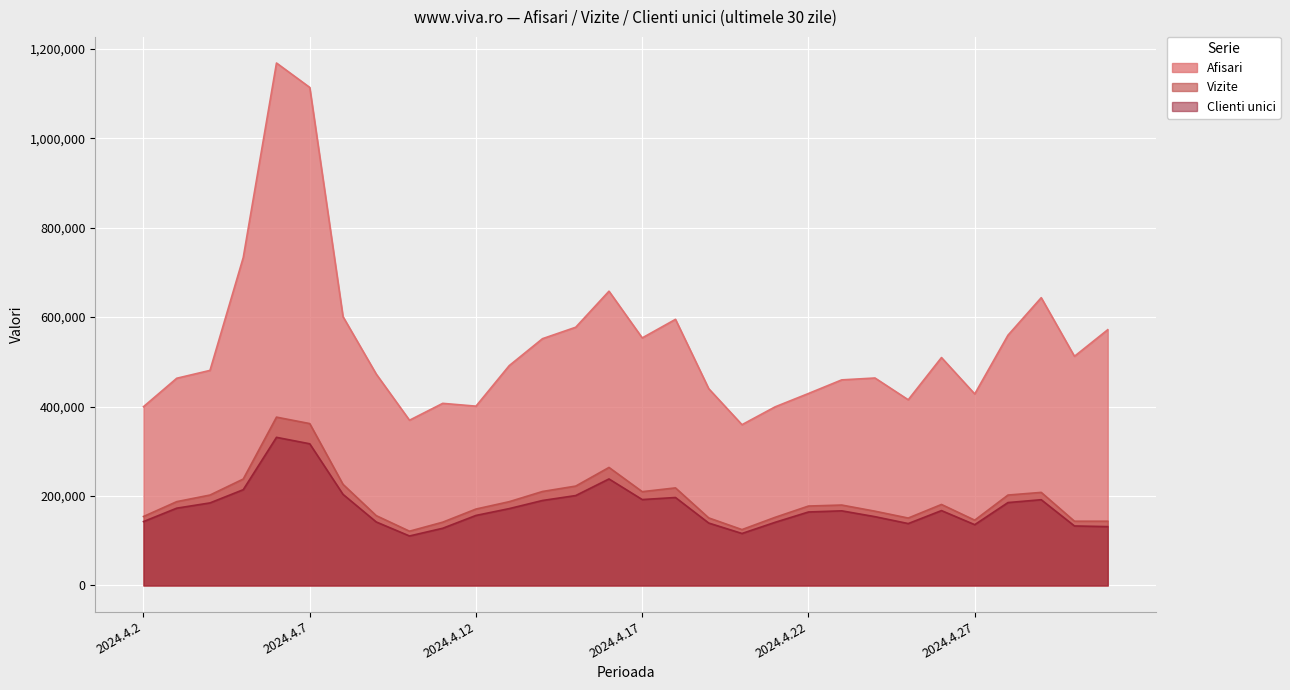

At 2024.4.11, list the series in order from smallest to largest.

Clienti unici, Vizite, Afisari